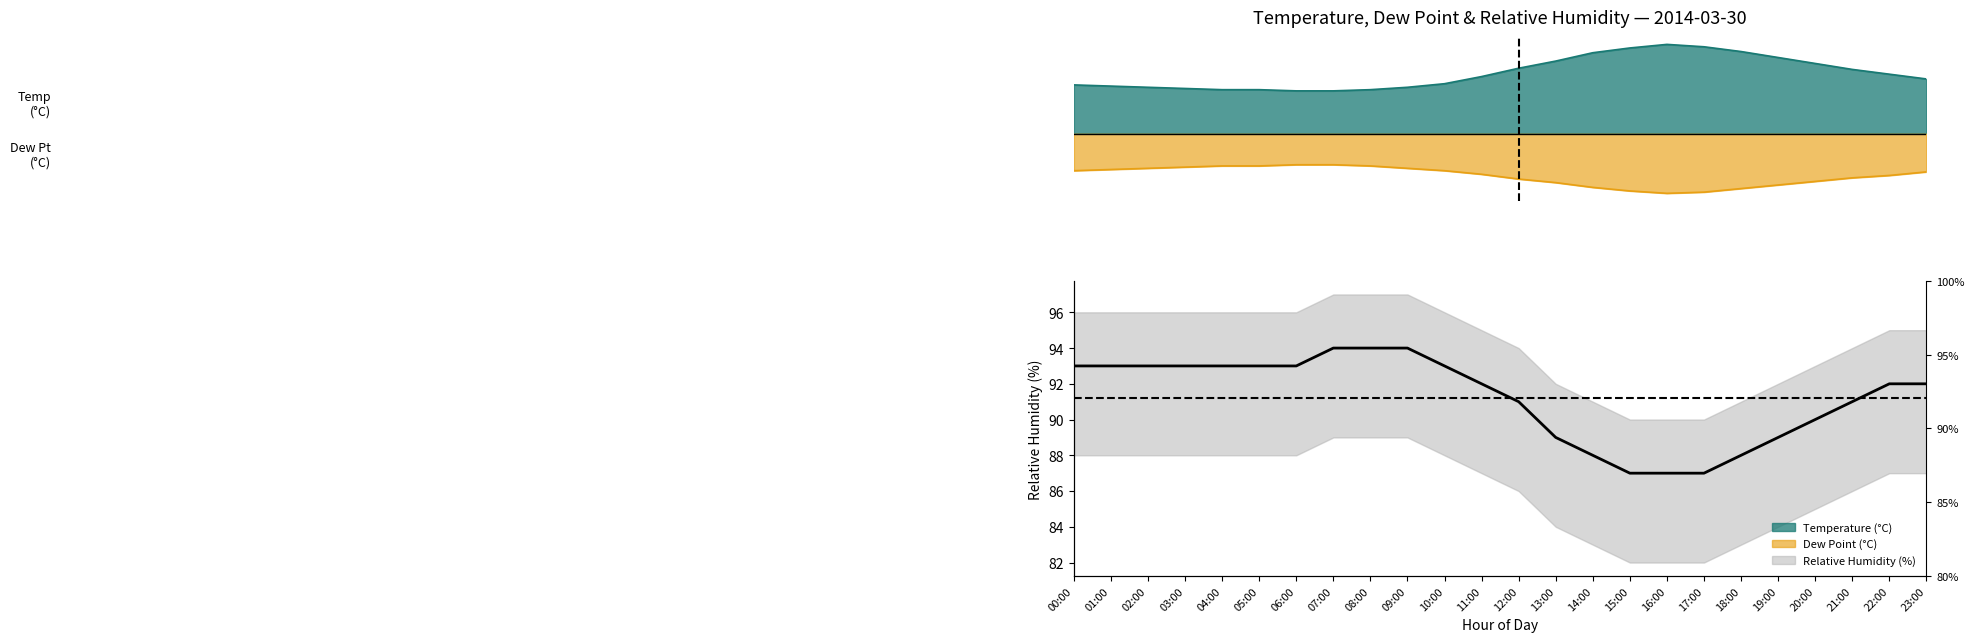

What is the difference between the maximum and minimum values?

7